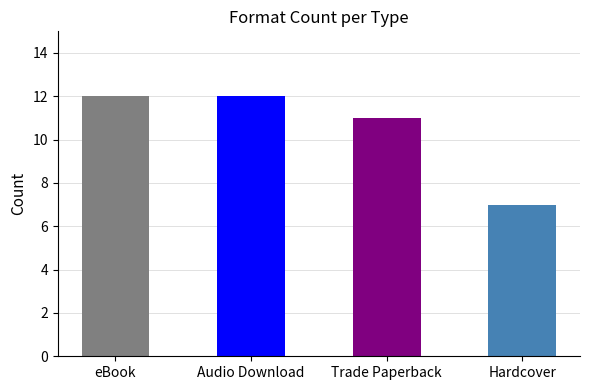

What position from the right is Hardcover?

1